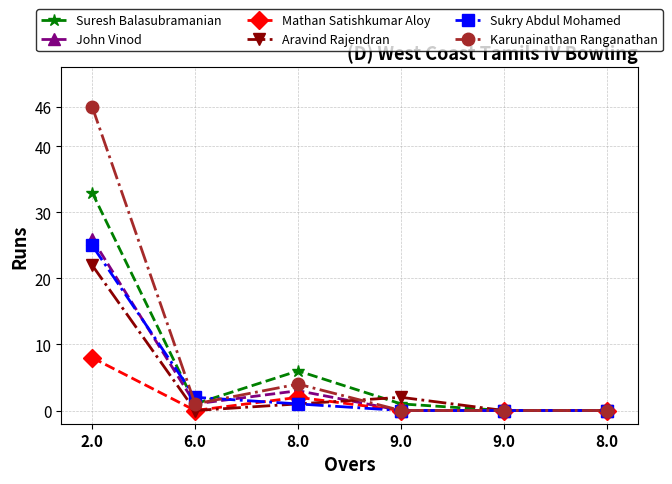

What is the difference between the second highest and second lowest values in the John Vinod series?

3